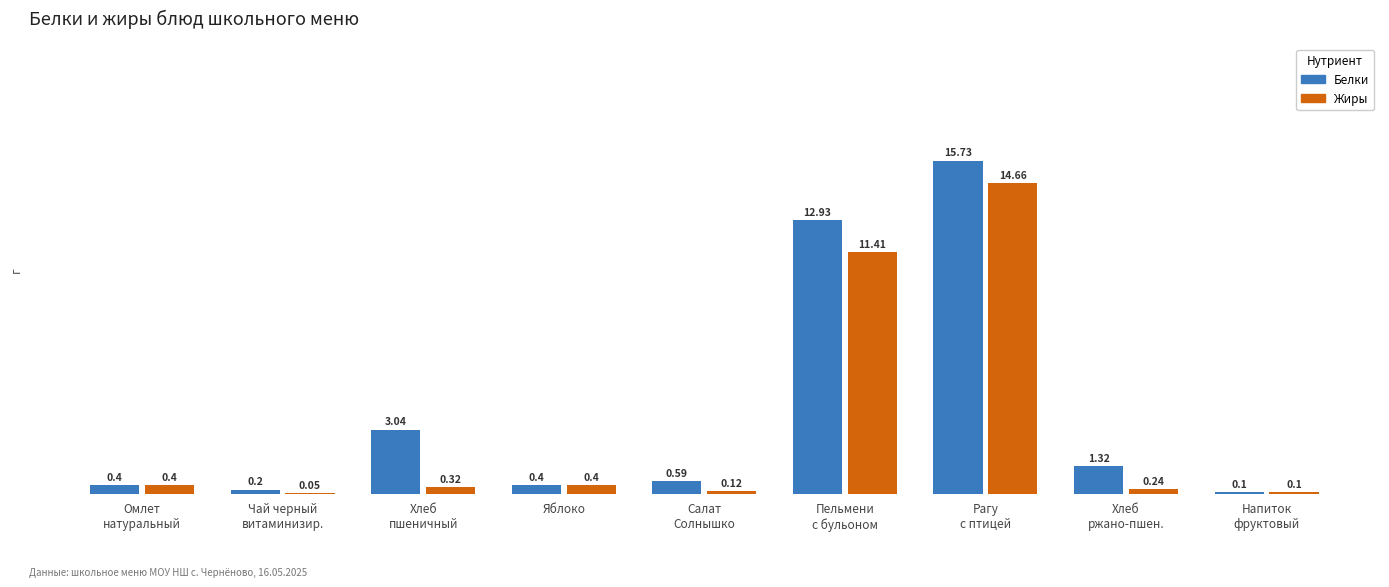

What value does the Белки series have at Напиток
фруктовый?

0.1